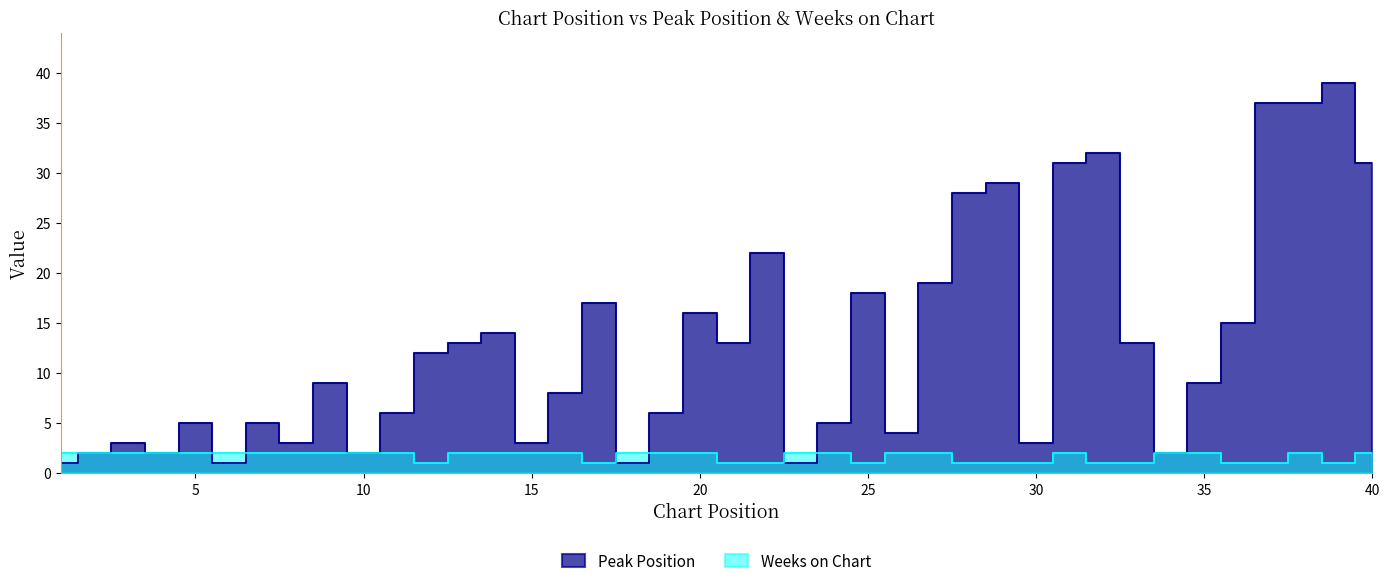

Reading left to right, extract all data points from this chart.

Peak Position: 1	2	3	2	5	1	5	3	9	2	6	12	13	14	3	8	17	1	6	16	13	22	1	5	18	4	19	28	29	3	31	32	13	2	9	15	37	37	39	31
Weeks on Chart: 2	2	2	2	2	2	2	2	2	2	2	1	2	2	2	2	1	2	2	2	1	1	2	2	1	2	2	1	1	1	2	1	1	2	2	1	1	2	1	2